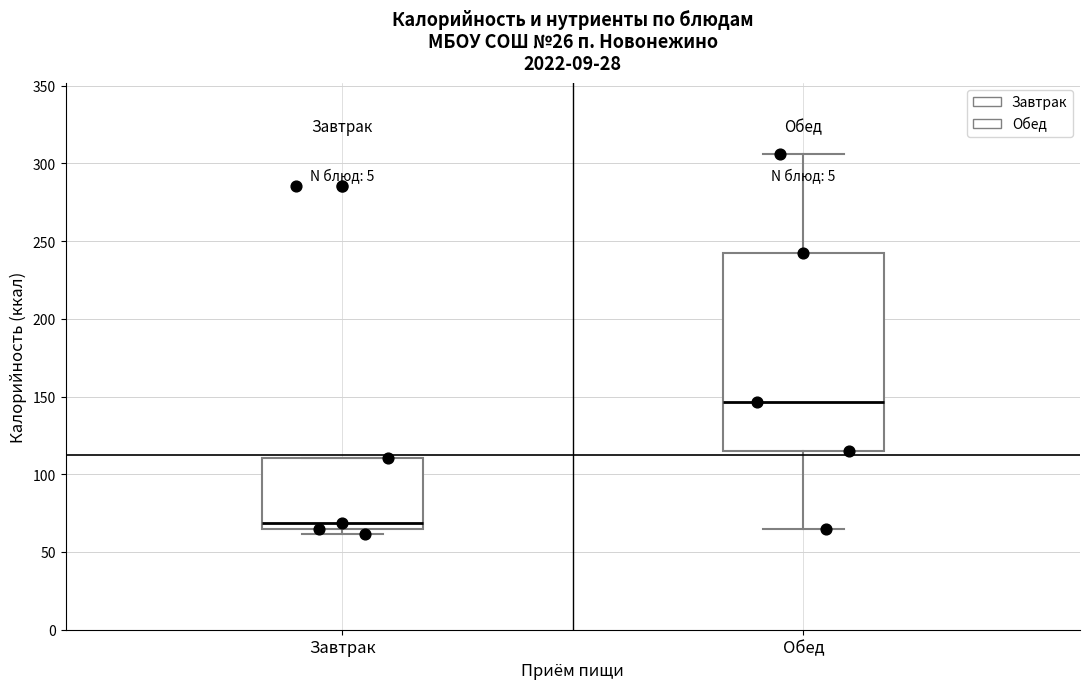

Where does the median line of the box for Завтрак sit on the y-axis? The values are not printed on the chart, so give them approximately, as read against the axis.

70